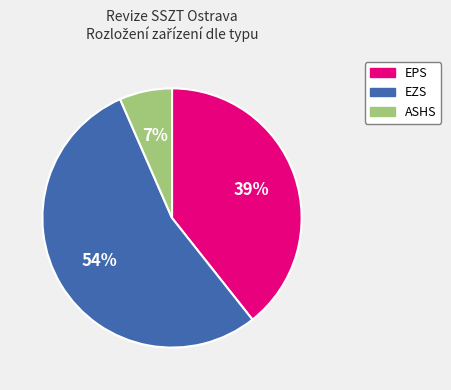

Approximately how many times larger is the value at EPS compared to EZS?

0.7